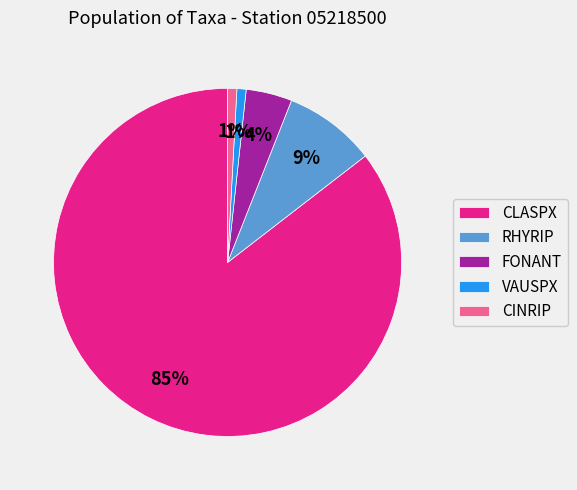

To the nearest percent, what is the combined percentage of RHYRIP and CLASPX?

94%